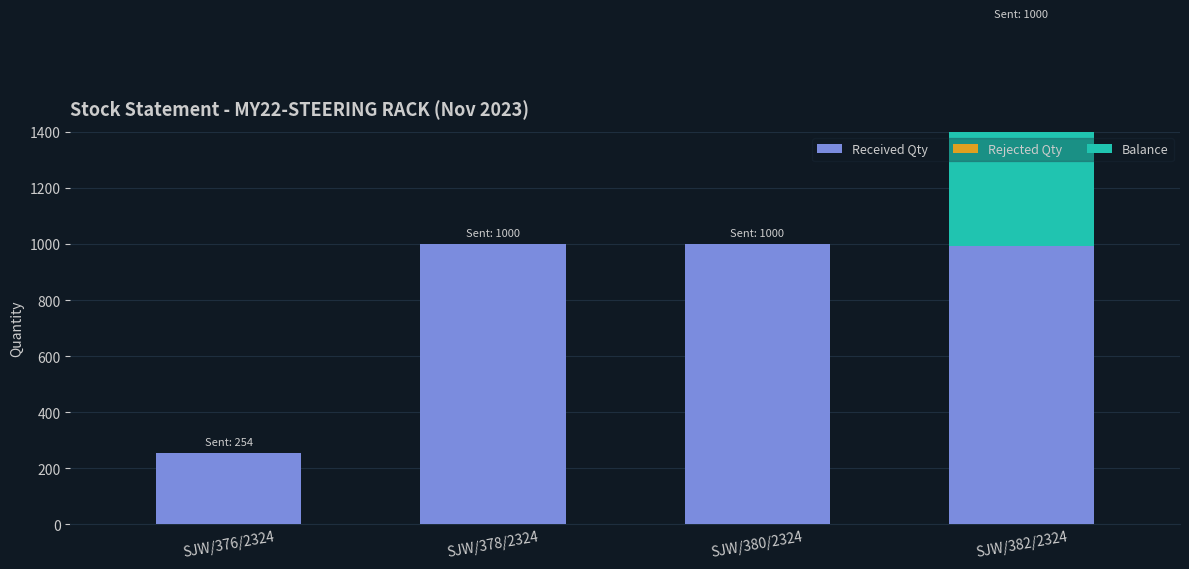

What is the sum of all Received Qty values?

3248